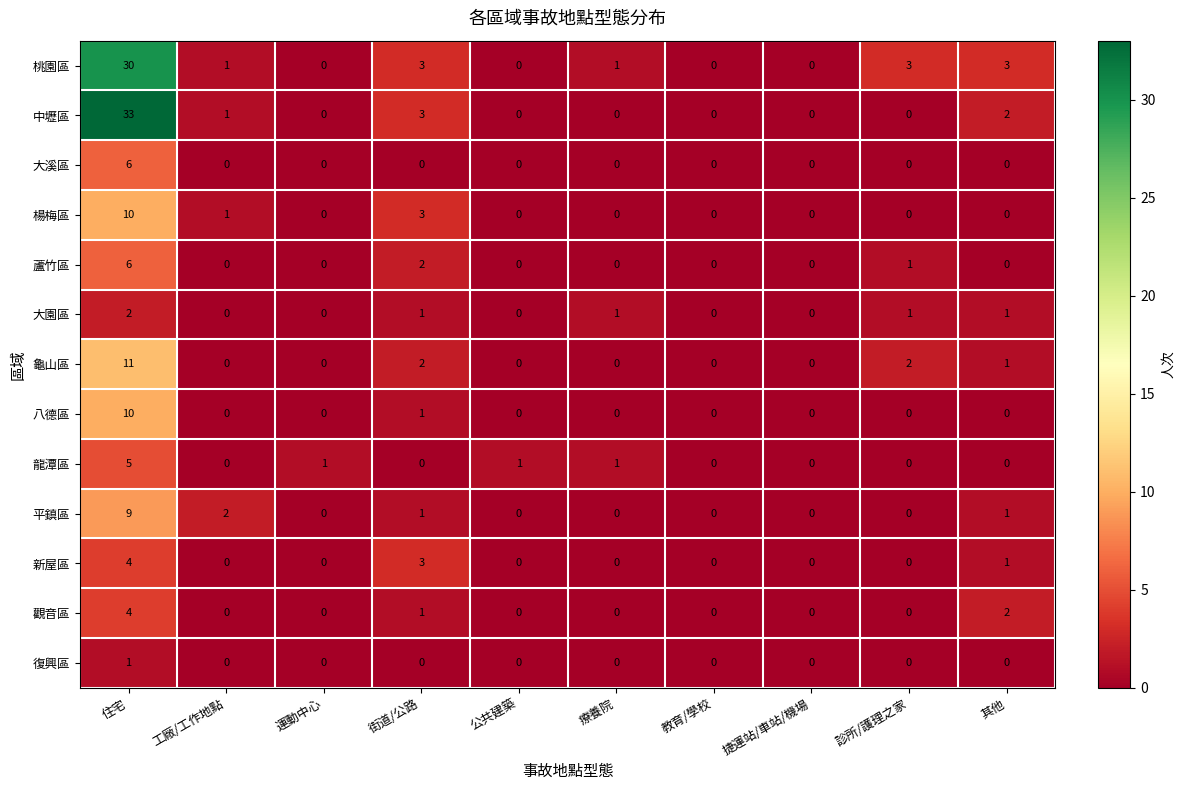

At which category is the sum across all series the highest?

住宅